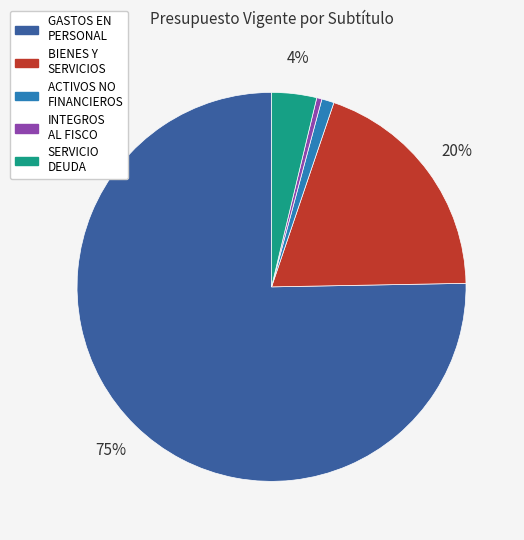

Does any single category account for the majority?

Yes